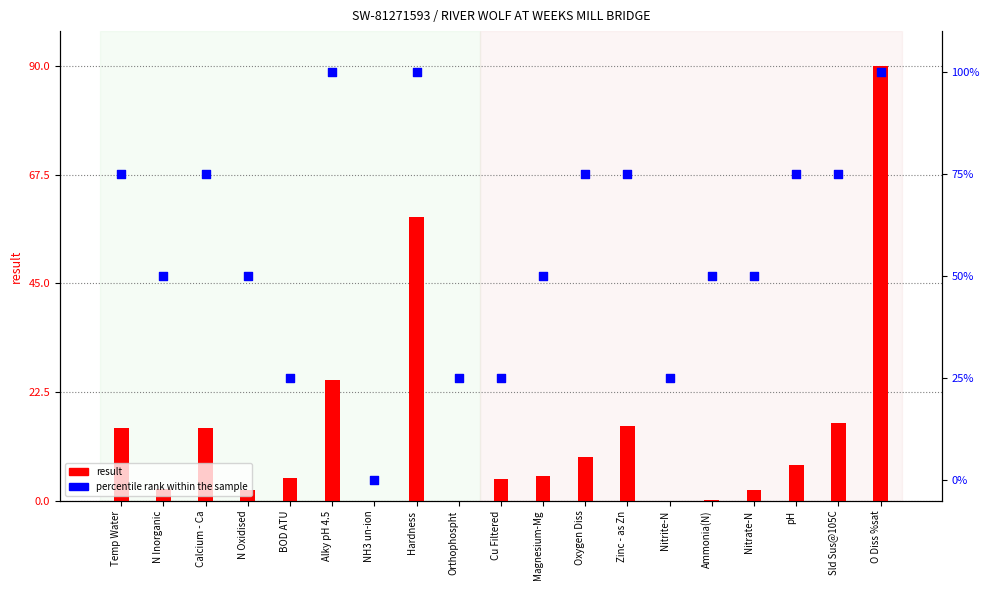

What is the total value across all series at Orthophospht?

25.1